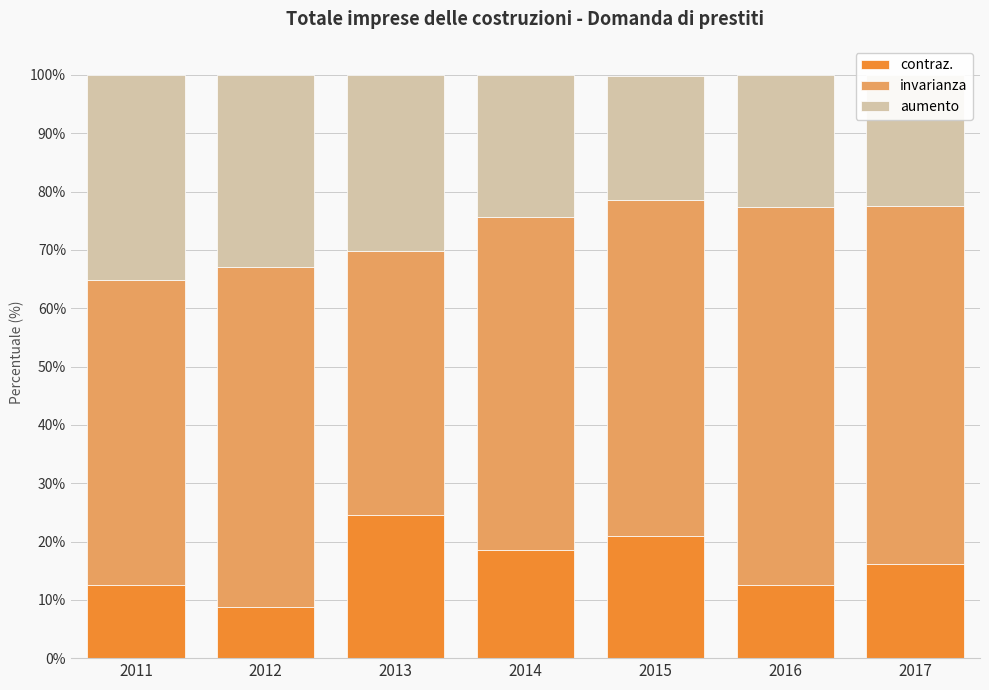

What is the minimum value for contraz.?

8.7